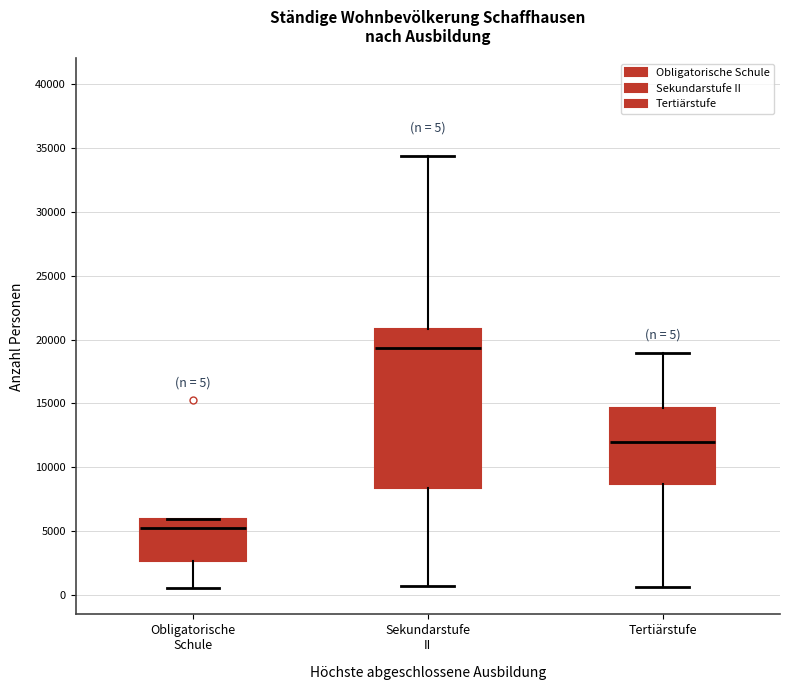

Which box has the lowest median line?

Obligatorische Schule